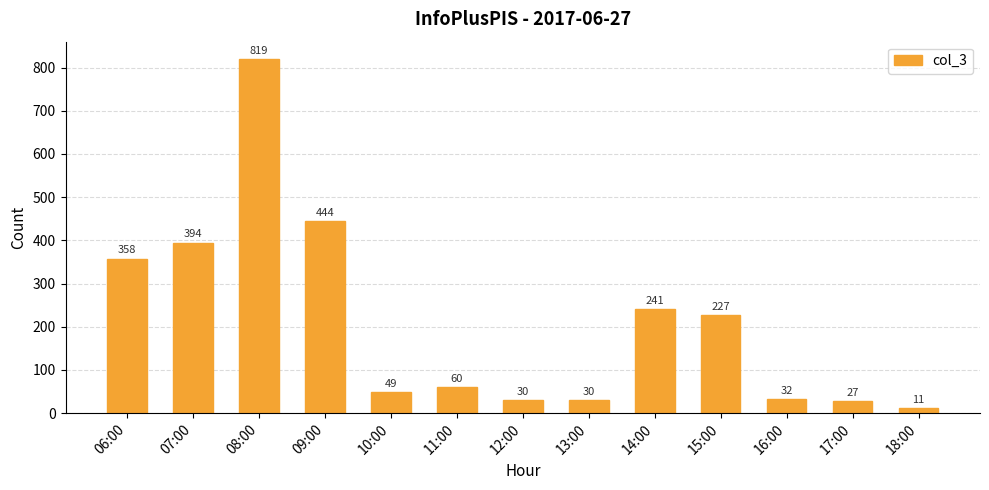

Count the number of categories in the chart.

13